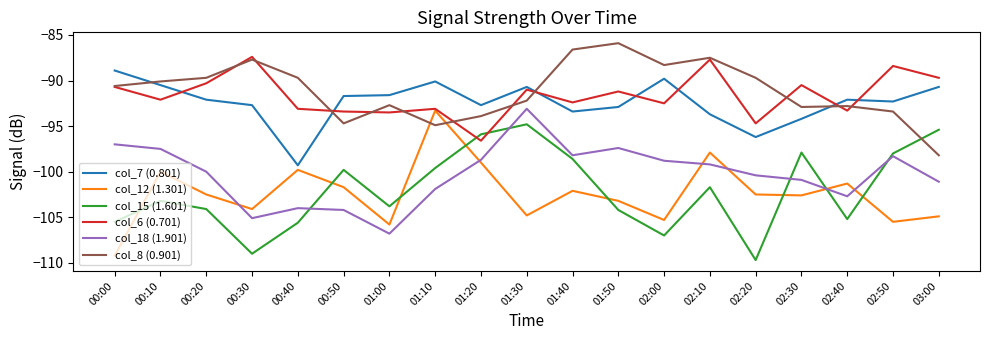

What is the minimum value shown in the chart?

-109.7